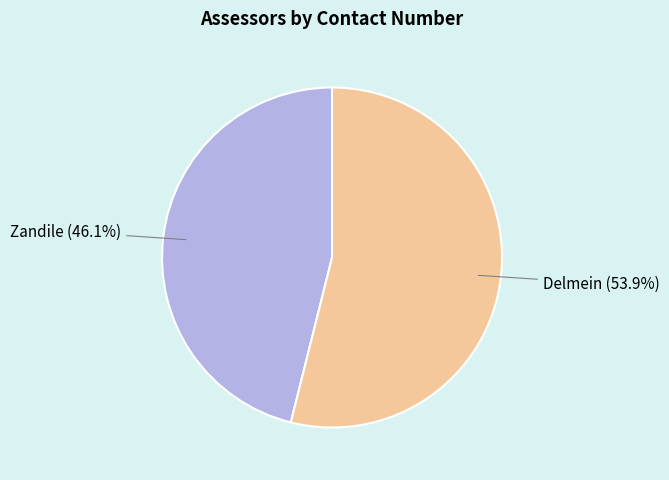

Does Zandile represent more than half of the total?

No